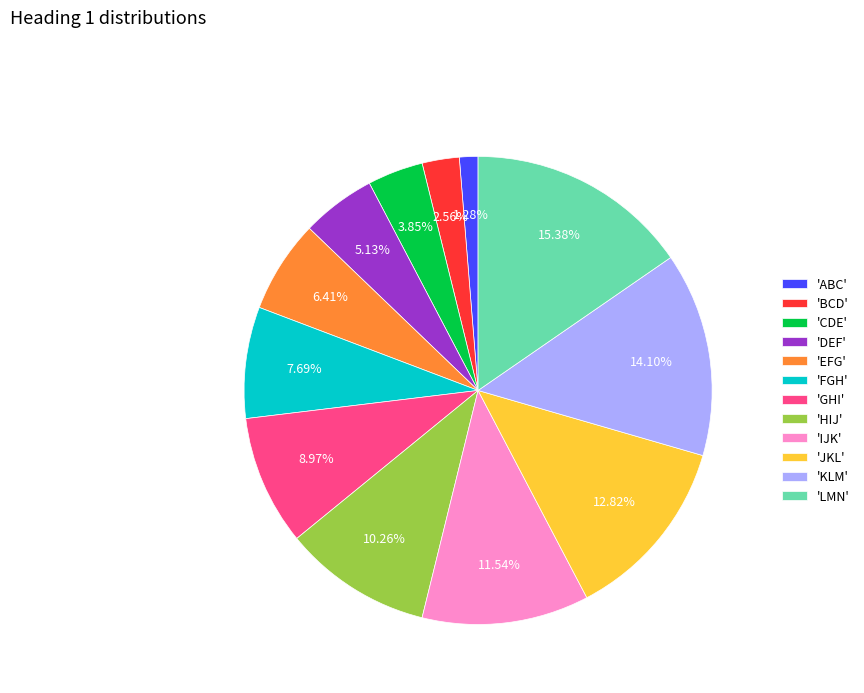

Which has a higher value, 'CDE' or 'LMN'?

'LMN'